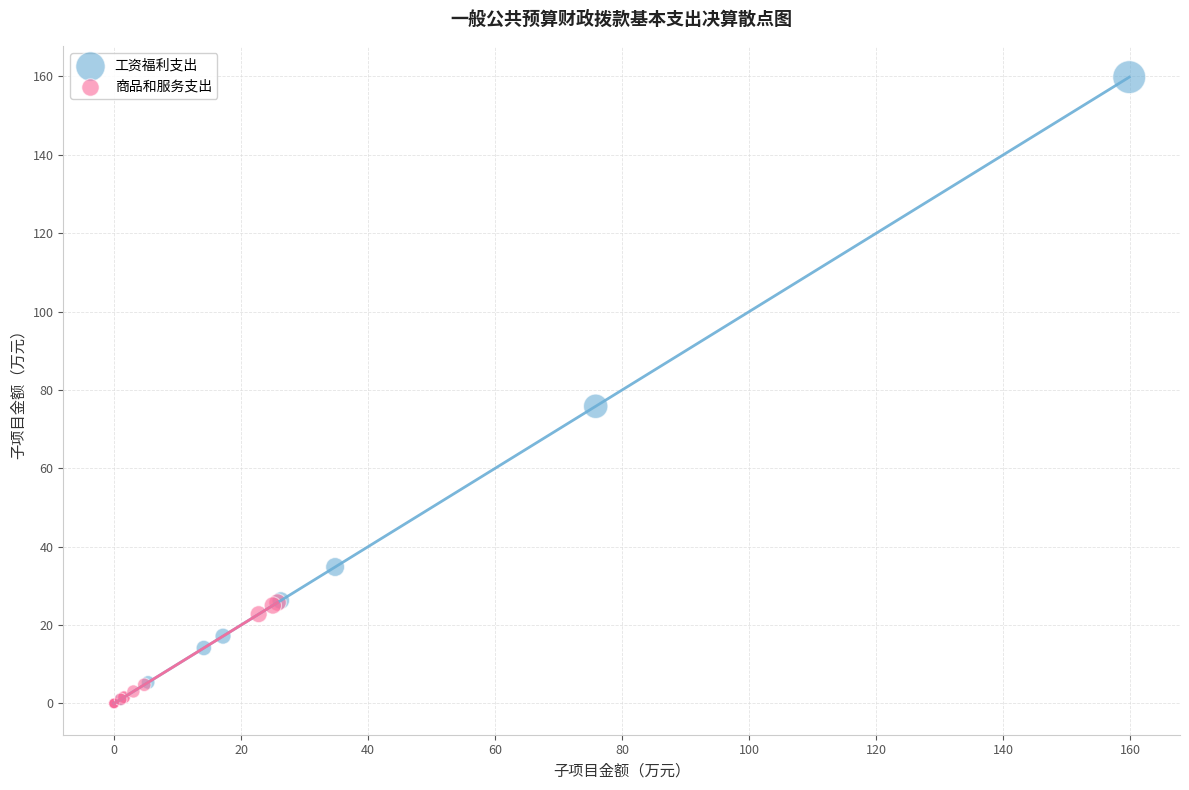

Which series has the largest Y range (max minus min)?

工资福利支出